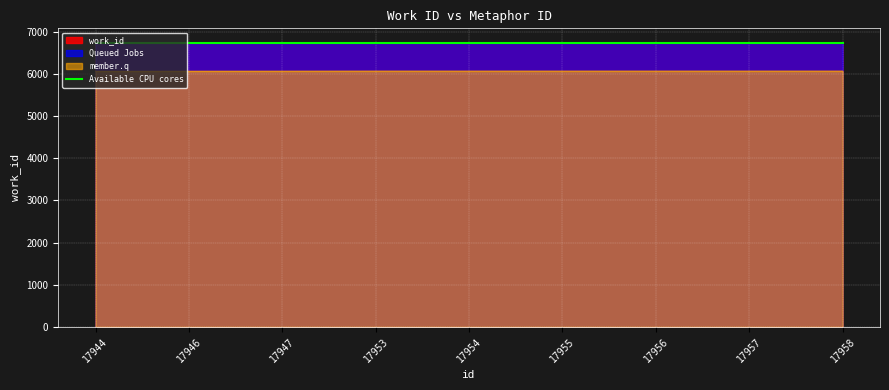

Which label corresponds to the smallest value in the chart?

17944